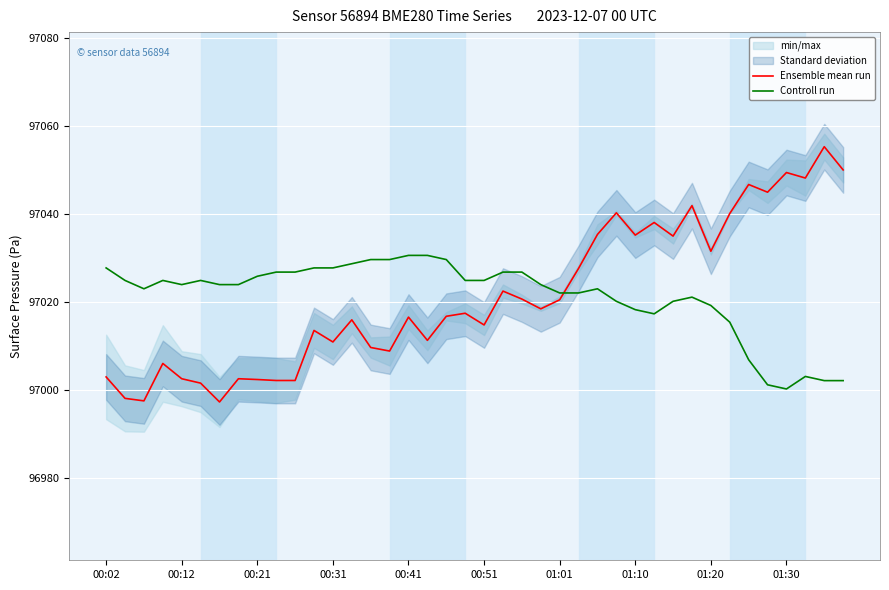

What position from the left is 15?

16